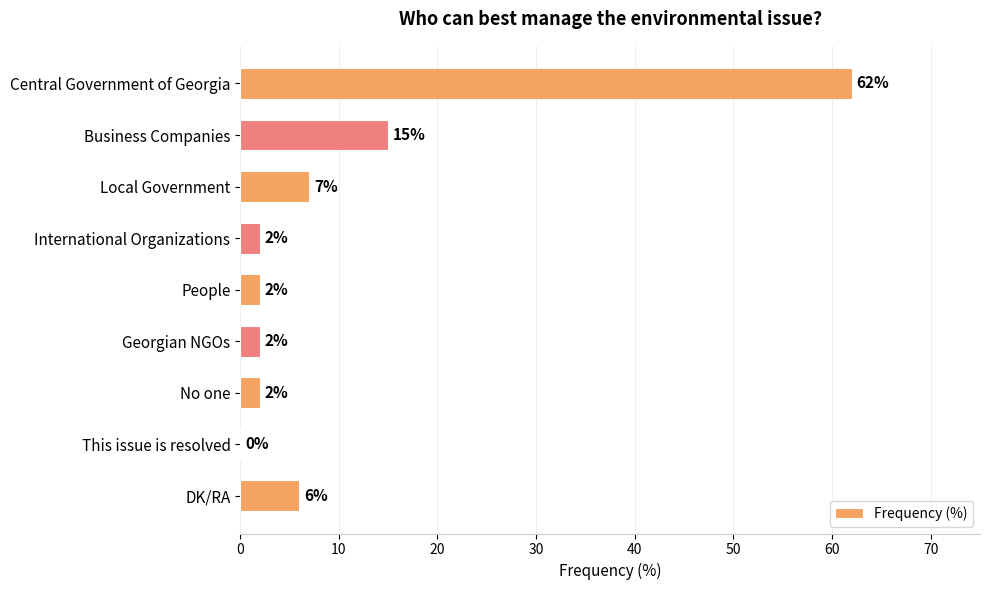

Between Central Government of Georgia and Georgian NGOs, which is larger?

Central Government of Georgia